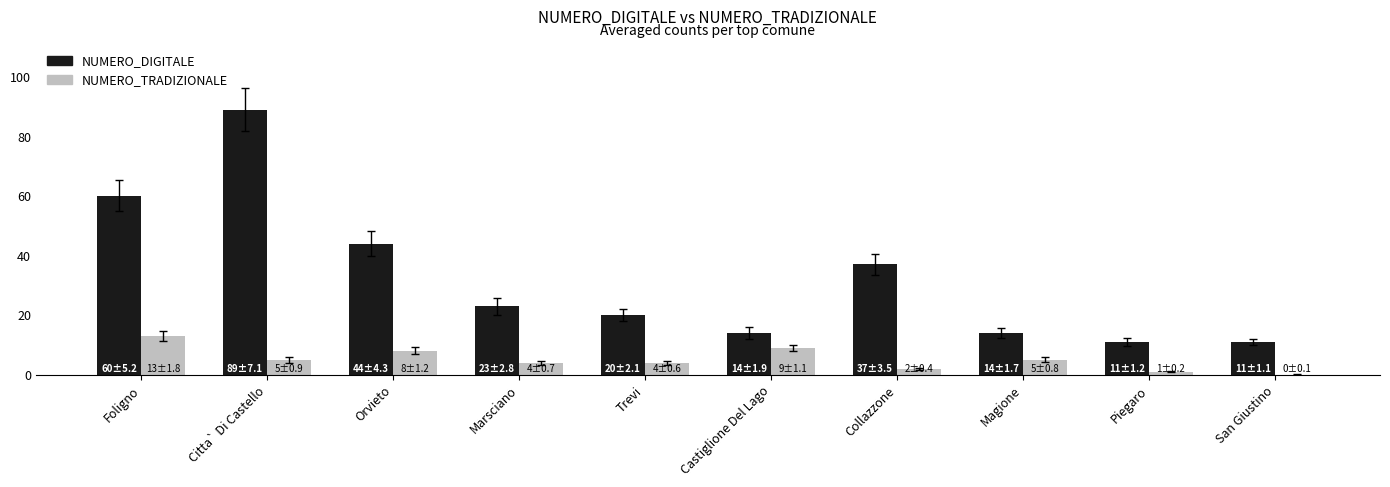

Which series changed the most between Trevi and Piegaro?

NUMERO_DIGITALE